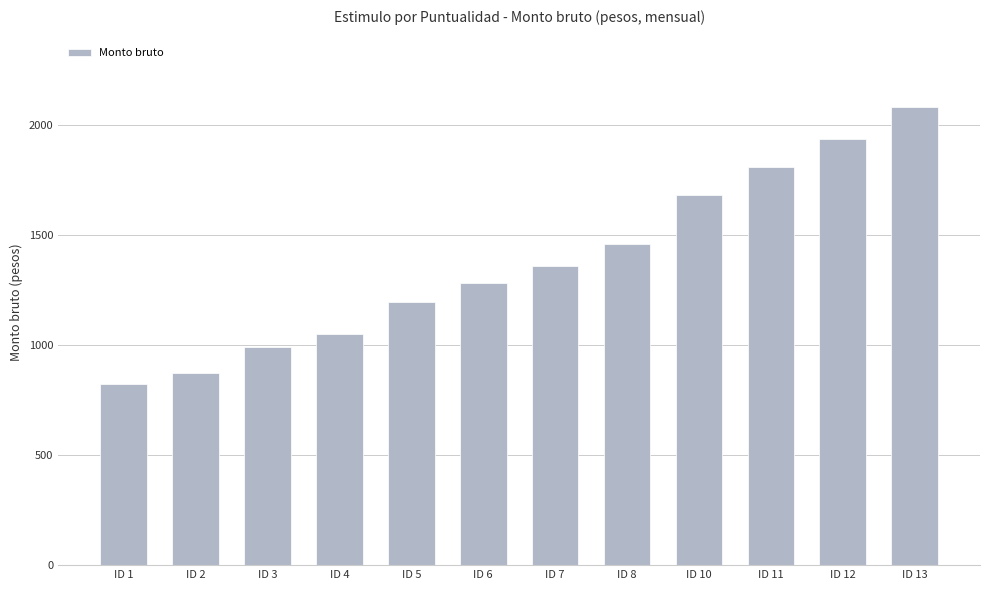

The value at ID 5 is 825.9. True or false?

False